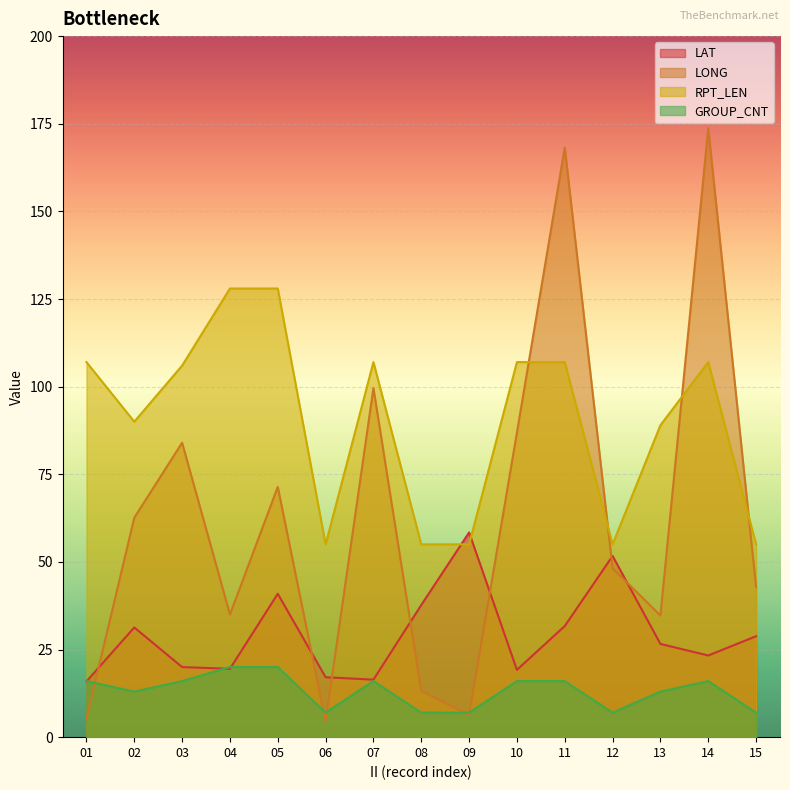

Count the number of categories in the chart.

15